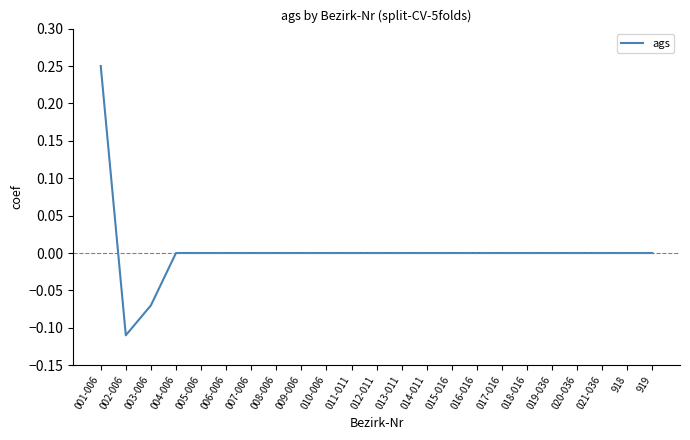

At which label does the data first exceed 0?

001-006